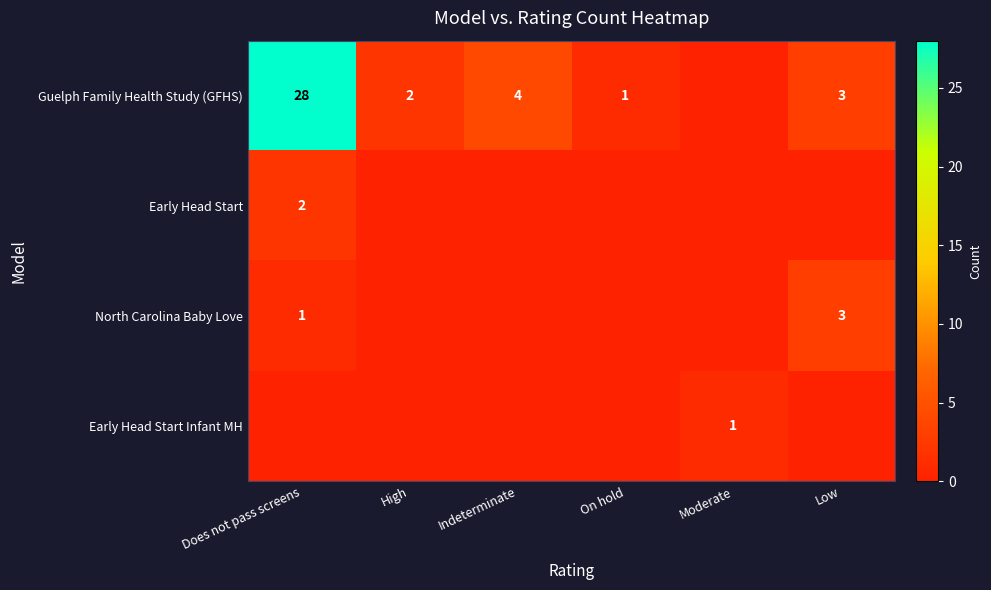

Is it true that Guelph Family Health Study (GFHS) equals 3 at Low?

True